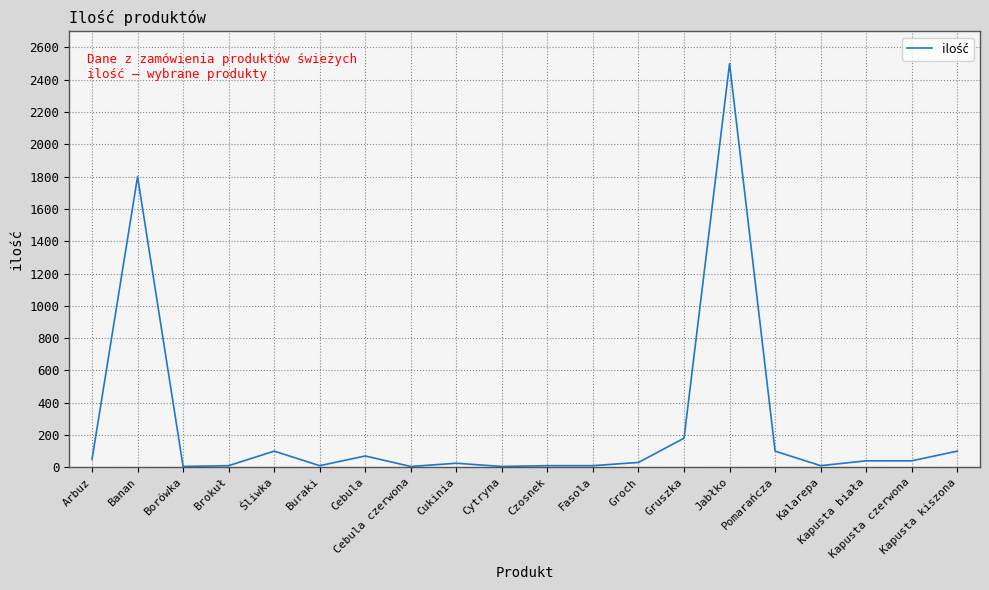

What is the greatest value displayed?

2500